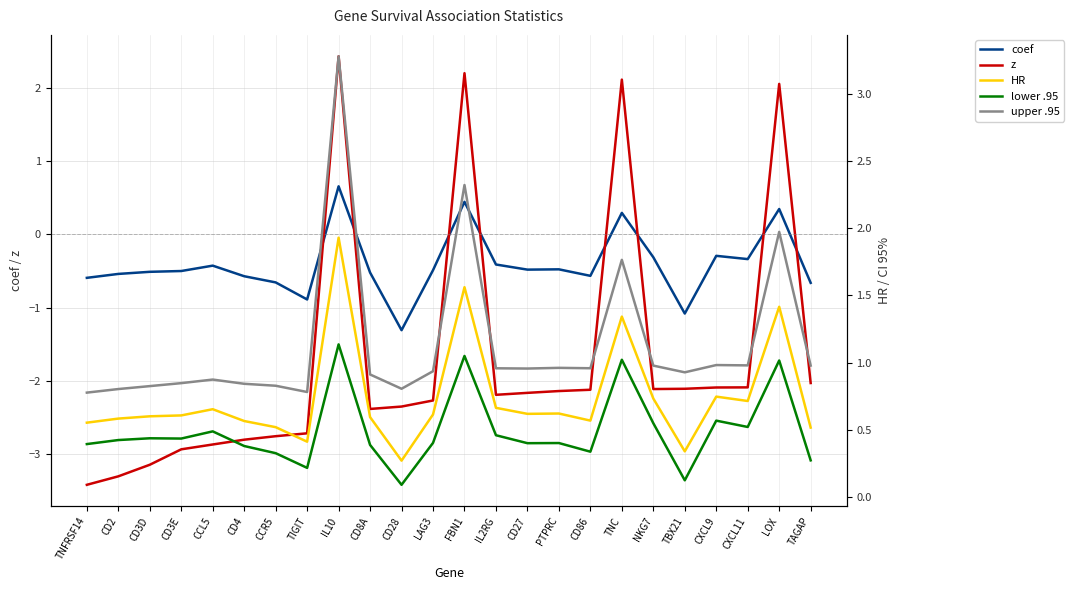

Which category has the highest value across all series?

IL10